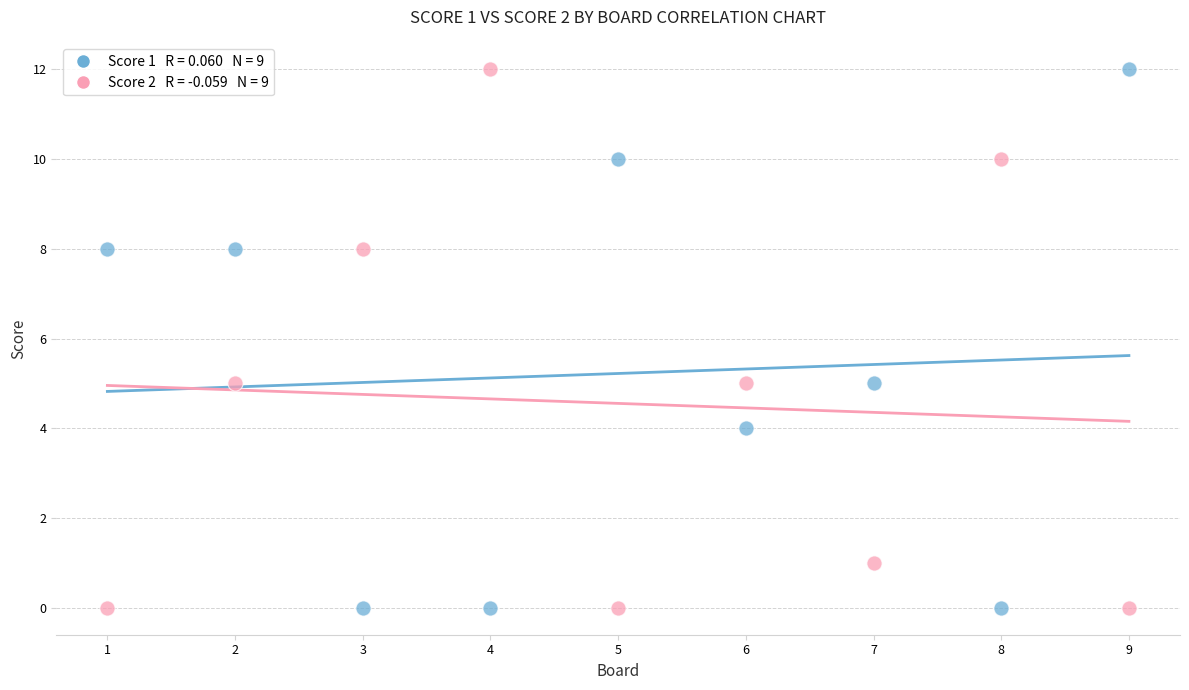

Across all data points, what is the range of X values (max minus min)?

8